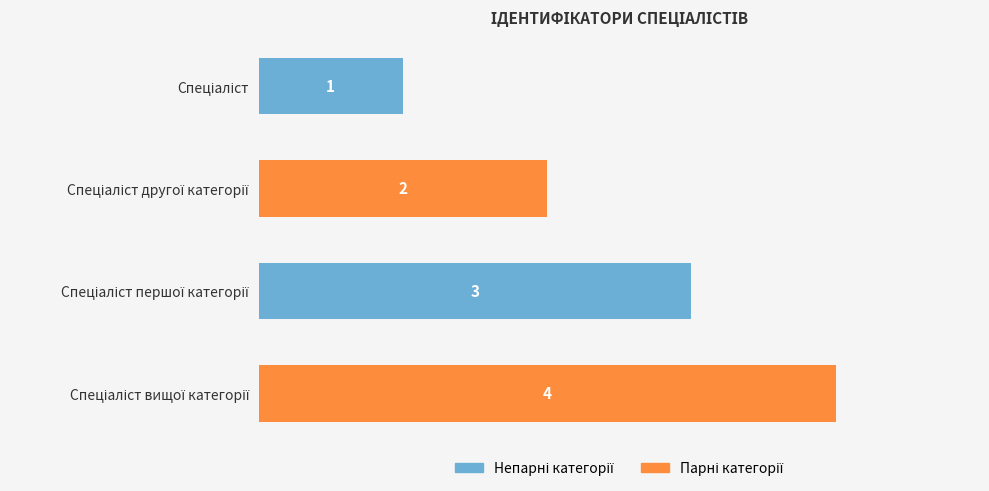

Does the chart contain stacked bars?

No